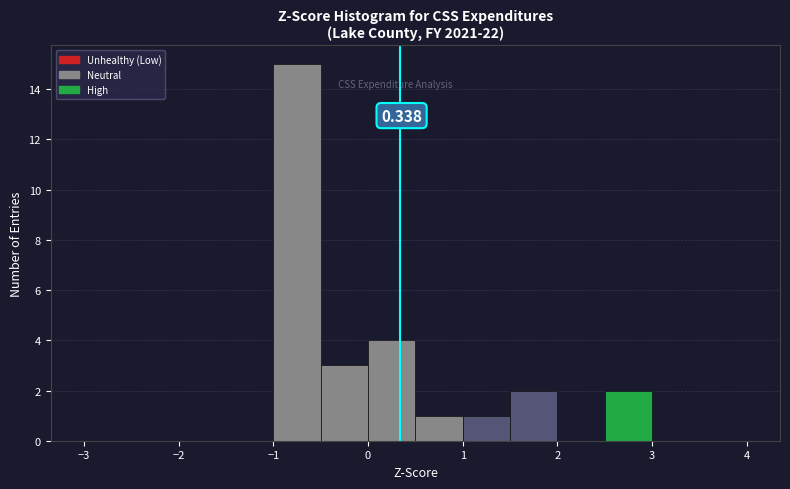

Over which range of the x-axis is the bar tallest?

-1.0 to -0.5